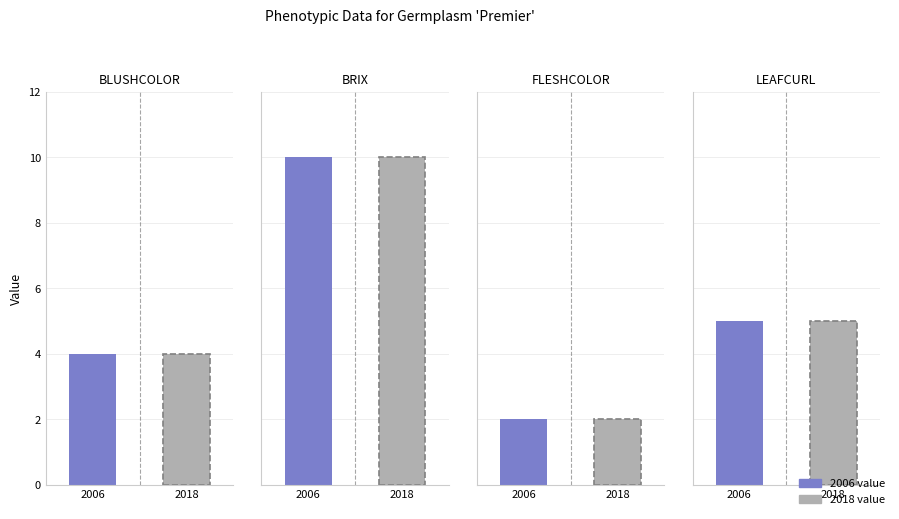

Which series changed the most between BLUSHCOLOR and BRIX?

BLUSHCOLOR